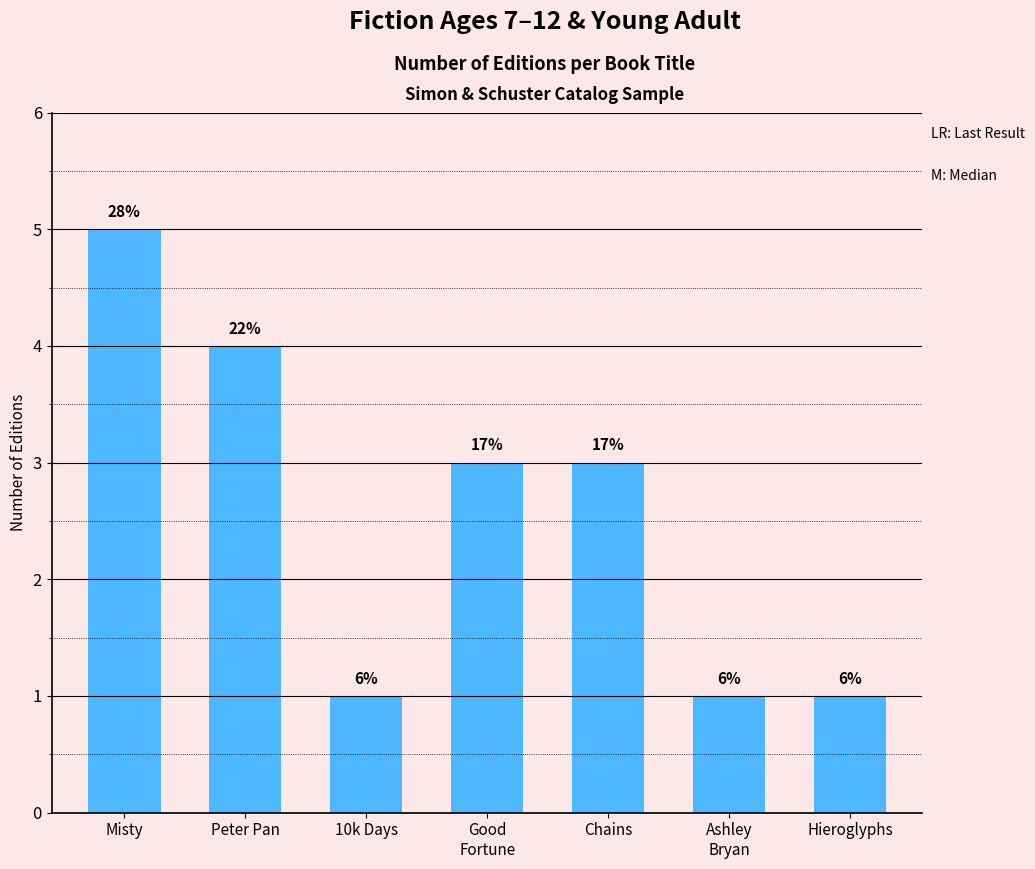

List the labels in order of value, smallest first.

10k Days, Ashley
Bryan, Hieroglyphs, Good
Fortune, Chains, Peter Pan, Misty